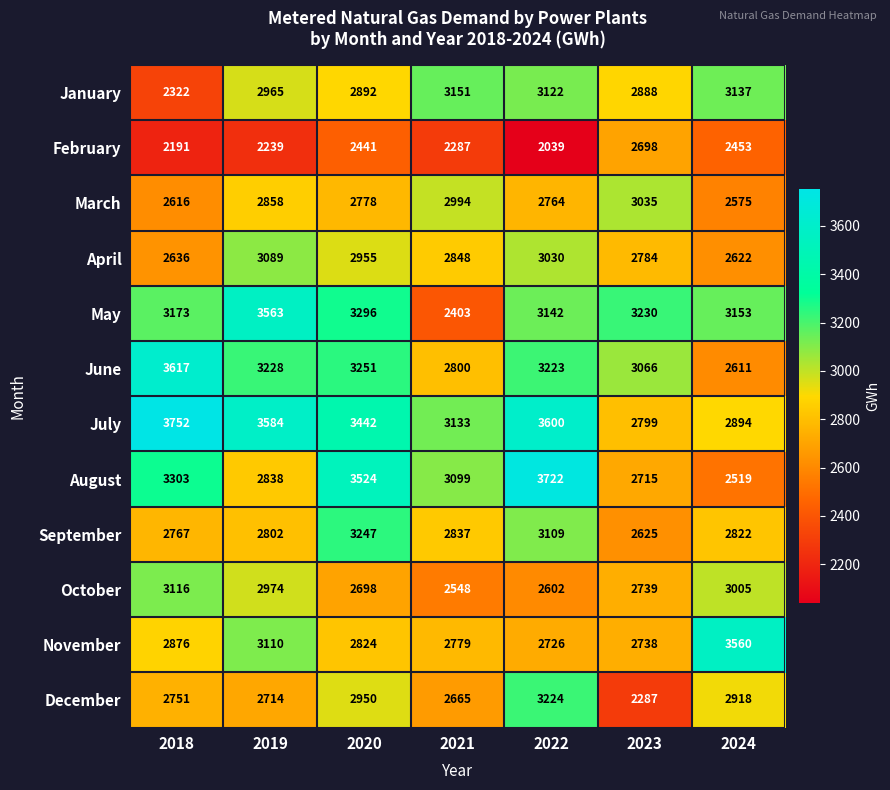

Which series has the widest spread of values?

August